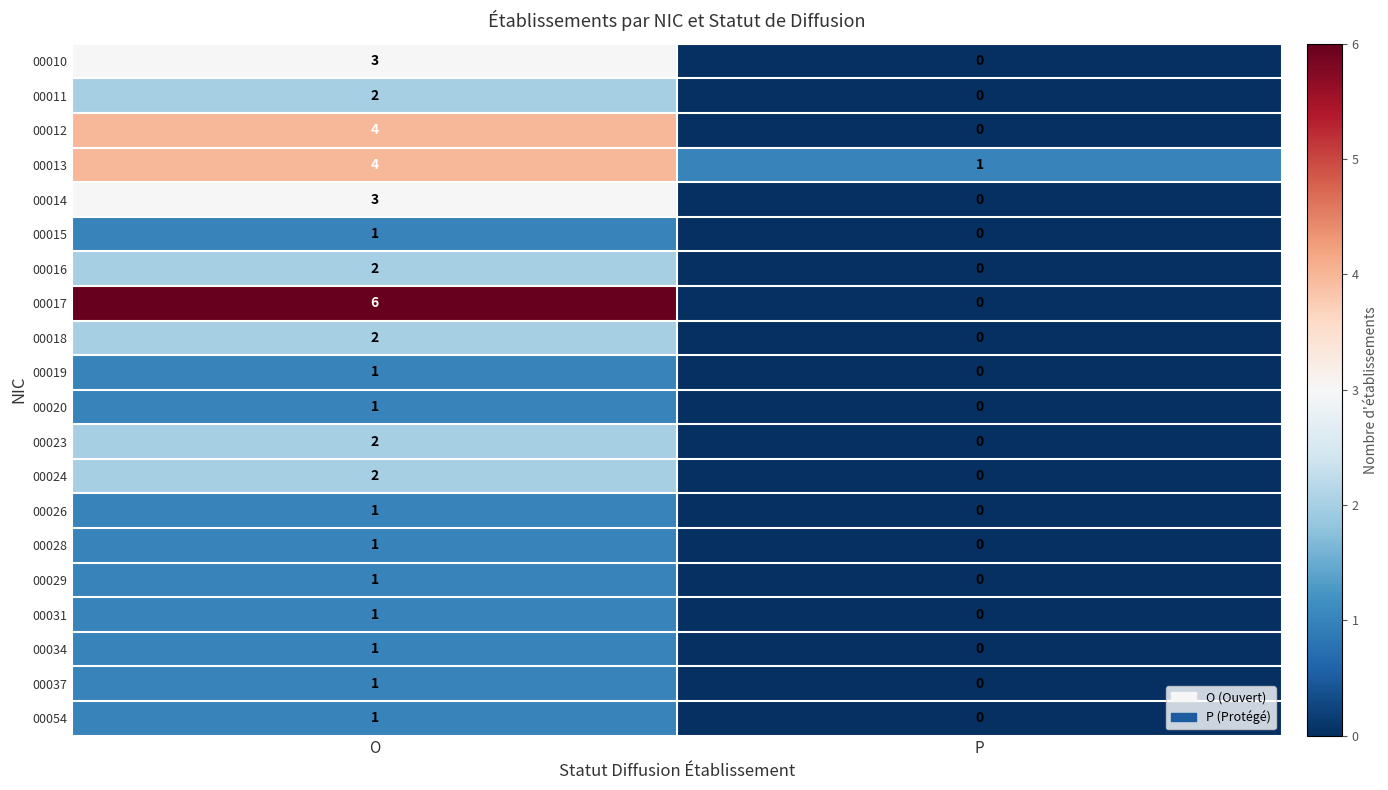

What is the difference between the maximum and minimum values in the 00013 series?

3